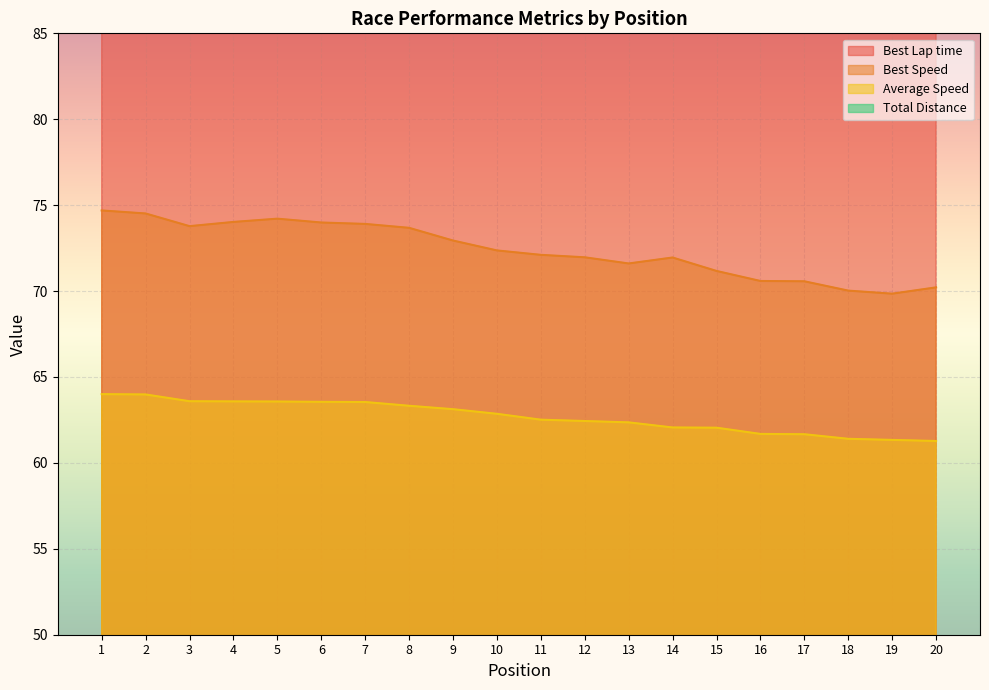

Read the Average Speed value at 14.

62.1